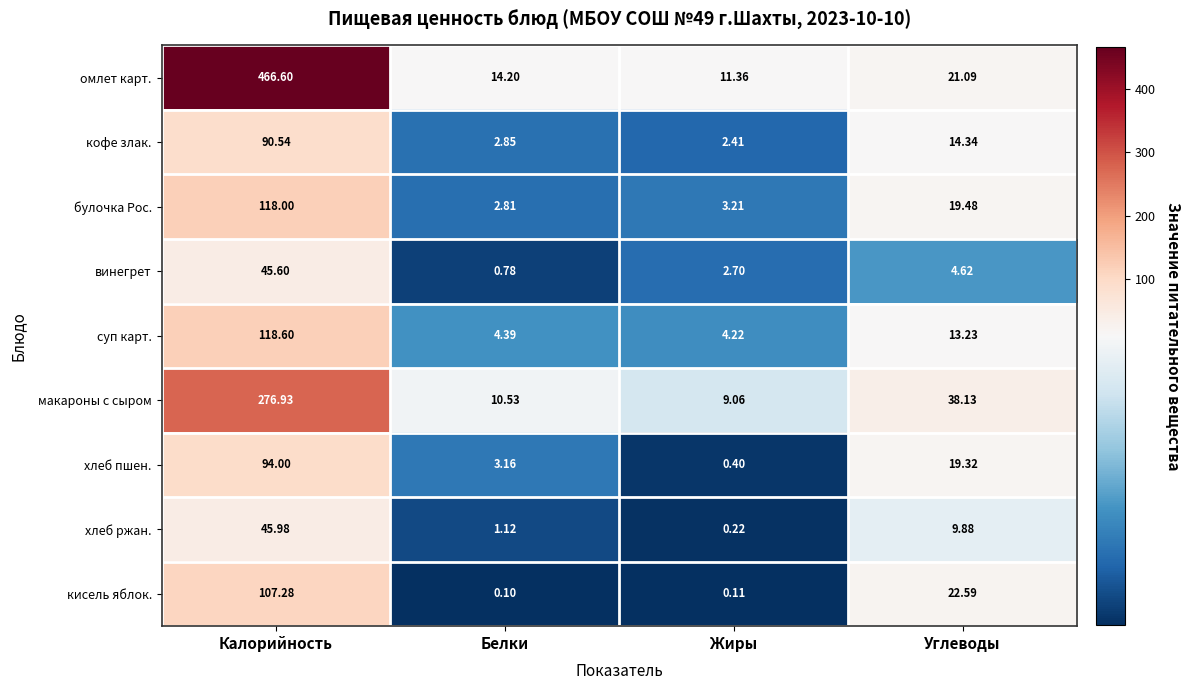

Where is булочка Рос. nearest to the value 60?

Углеводы